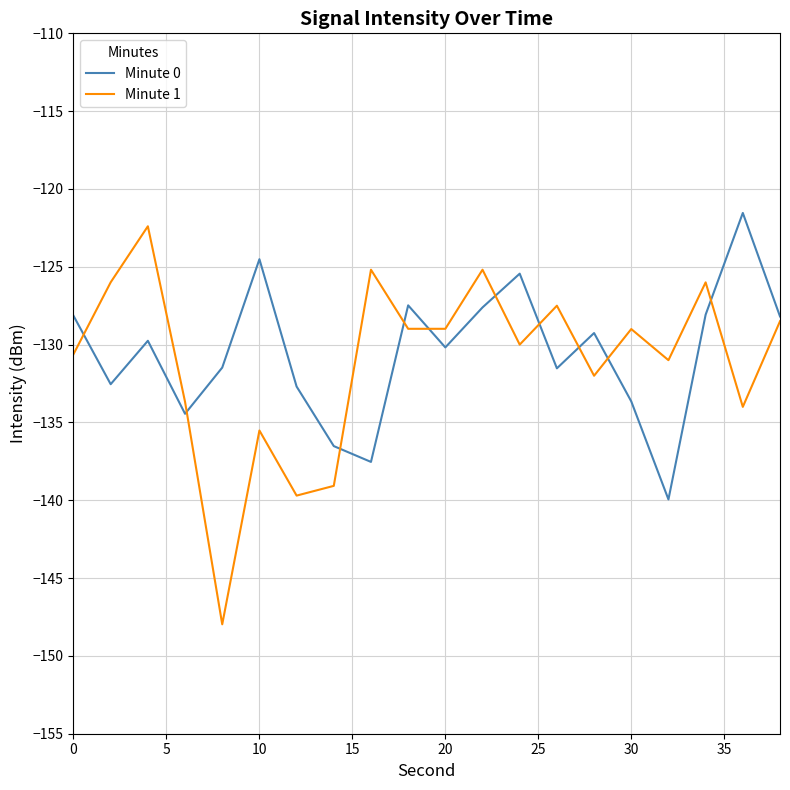

Which series has the largest range (max minus min)?

Minute 1